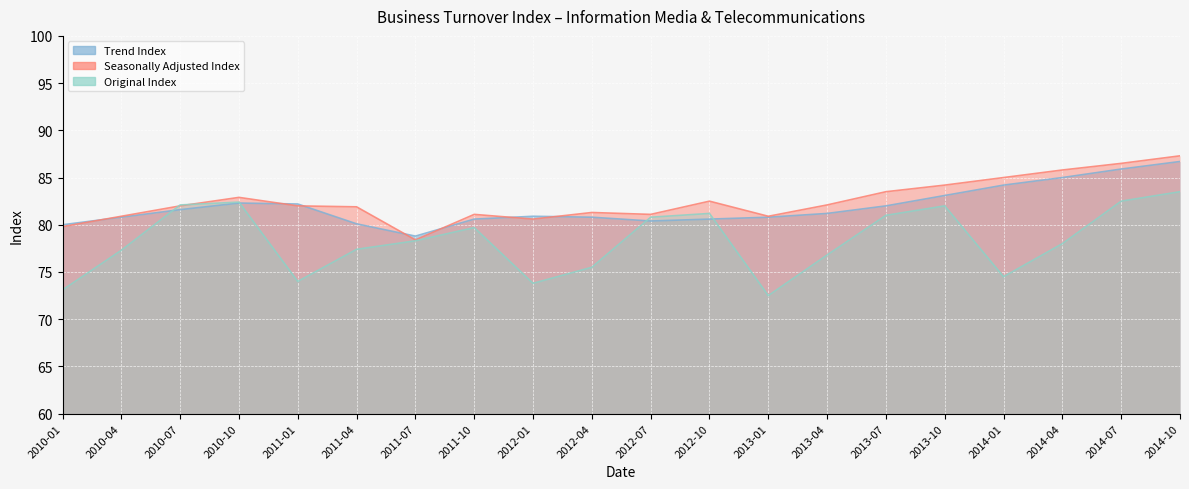

Which has a higher value, 2011-07 or 2011-01?

2011-01